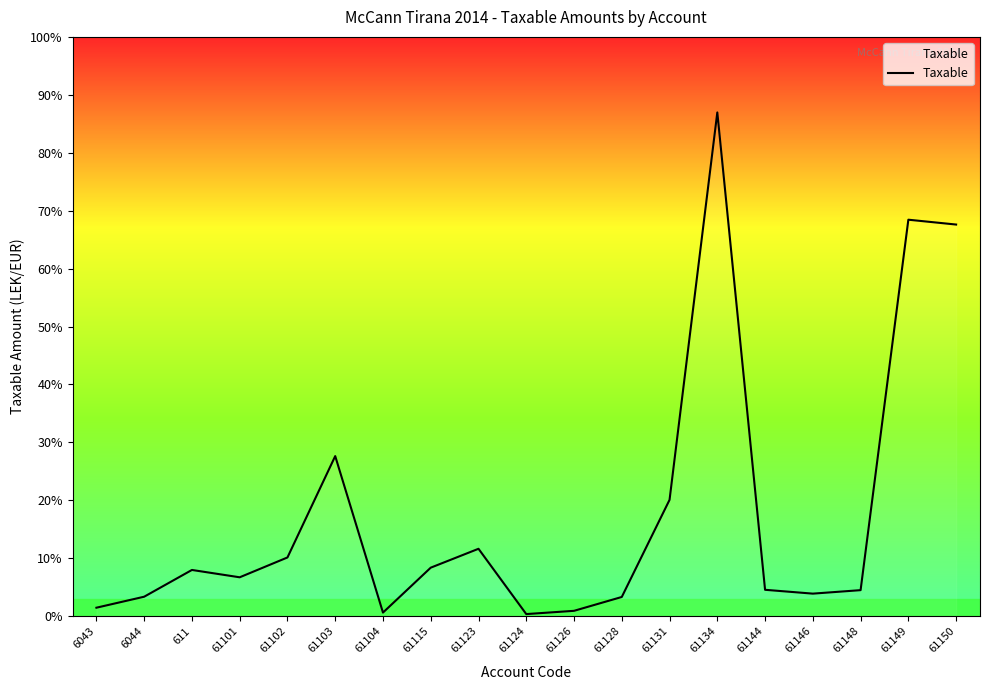

Does the chart have visible grid lines?

No